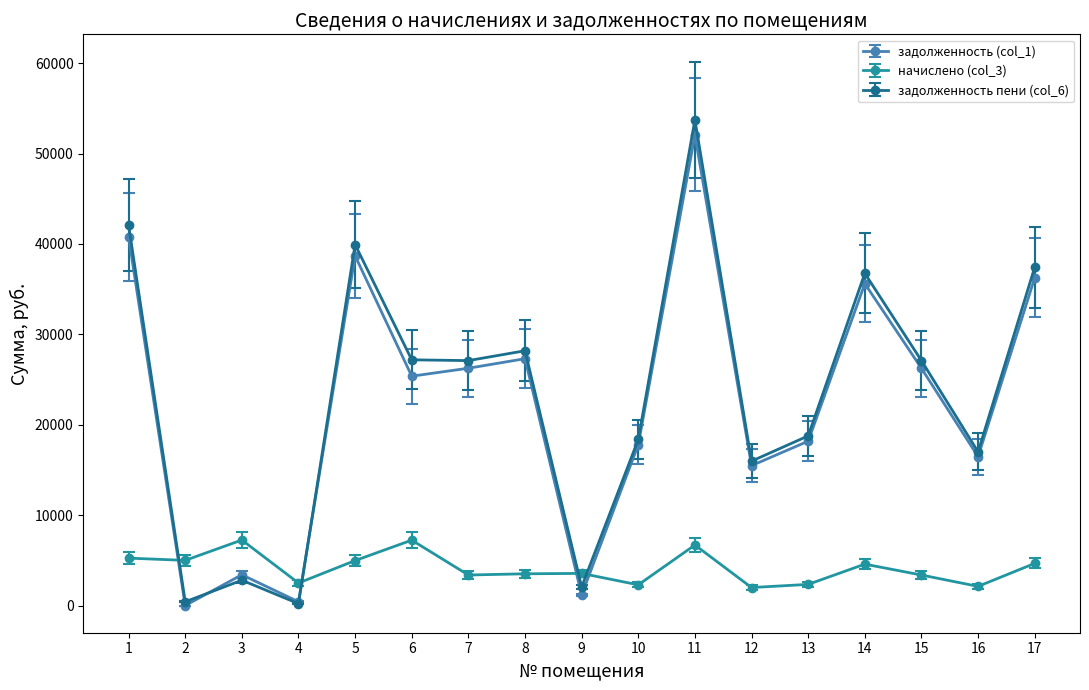

Does the chart have visible grid lines?

No